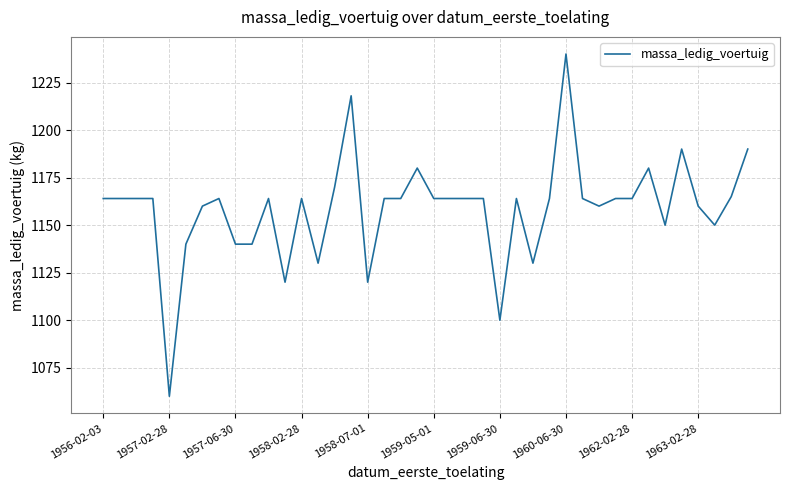

What is the smallest value displayed?

1060